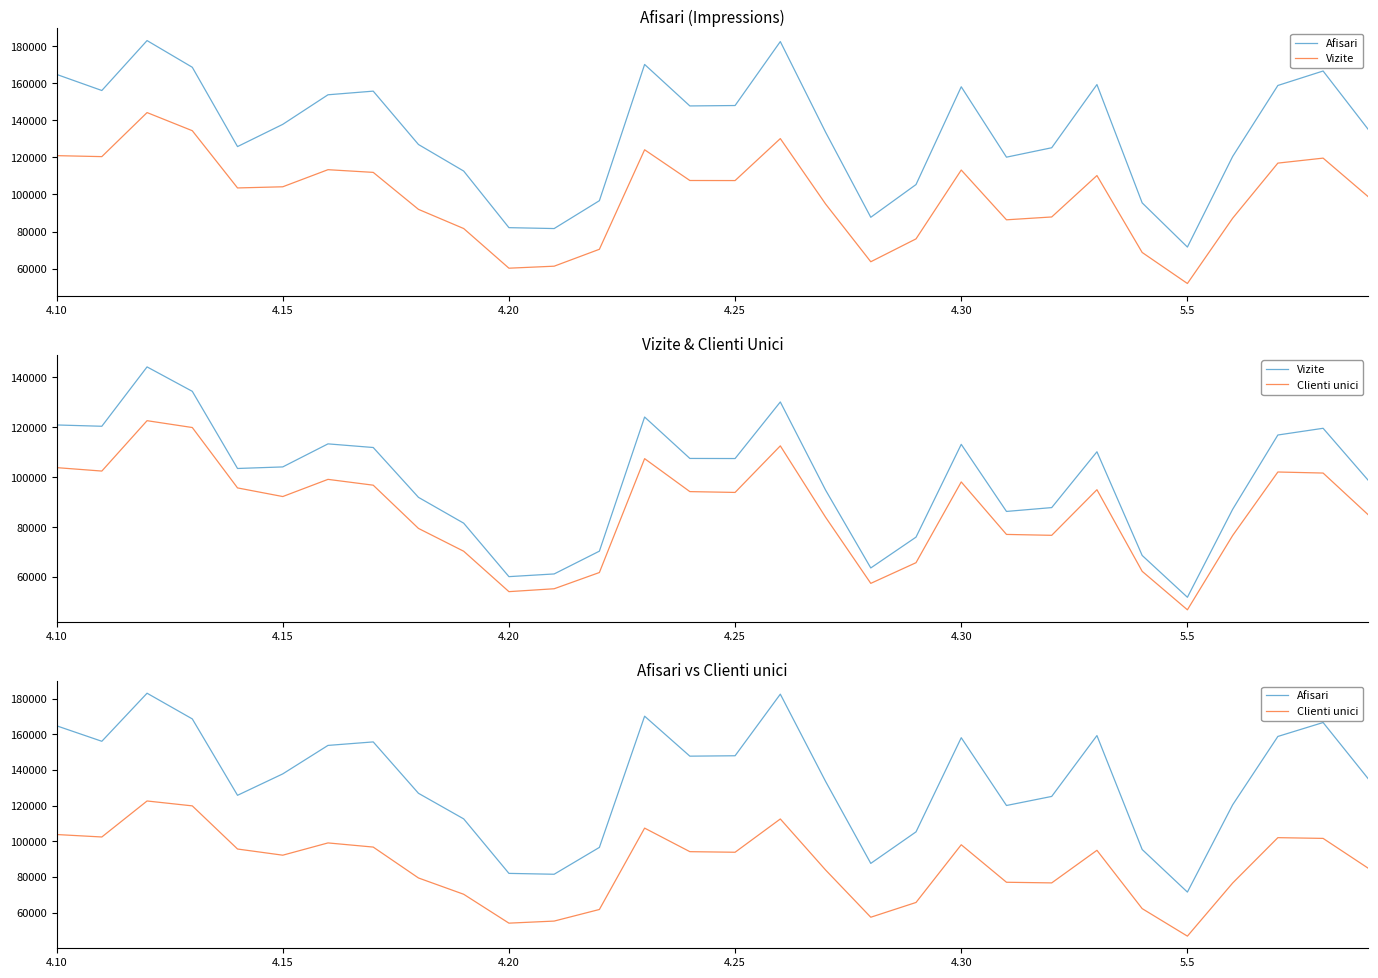

Reading right to left, what are all the values shown in this chart?

Afisari: 135076	166697	158888	120523	71608	95476	159372	125249	120164	158176	105371	87695	133703	182600	148054	147831	170243	96662	81606	82090	112658	127009	155823	153859	137890	125879	168717	183129	156170	164862
Vizite: 98750	119645	116955	87168	51928	68688	110235	87866	86328	113211	76027	63676	94901	130196	107523	107563	124155	70410	61276	60196	81618	91976	111945	113401	104165	103539	134456	144245	120458	120980
Clienti unici: 84938	101710	102129	76667	46901	62328	95028	76756	77114	98149	65782	57503	84019	112606	93943	94271	107478	61848	55343	54184	70379	79521	96845	99176	92294	95751	119953	122693	102505	103881